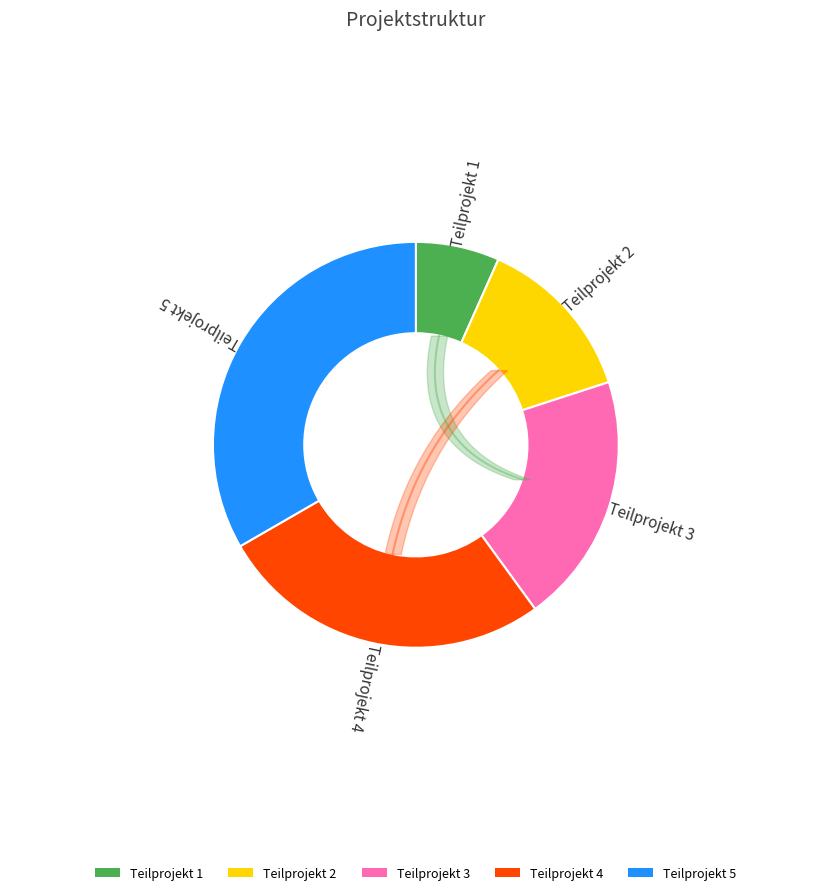

Which category has the biggest portion of the pie?

5